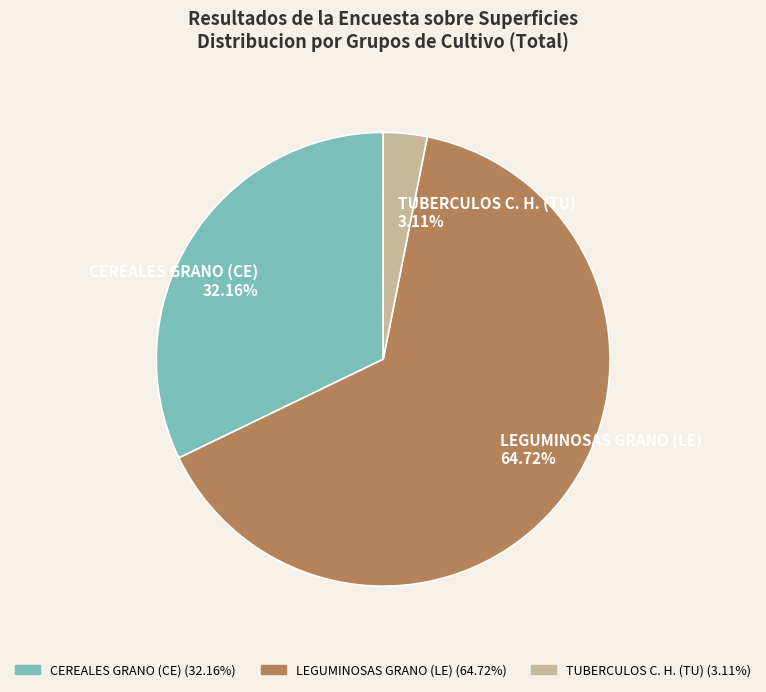

The CEREALES GRANO (CE) slice represents 46% of the pie. True or false?

False